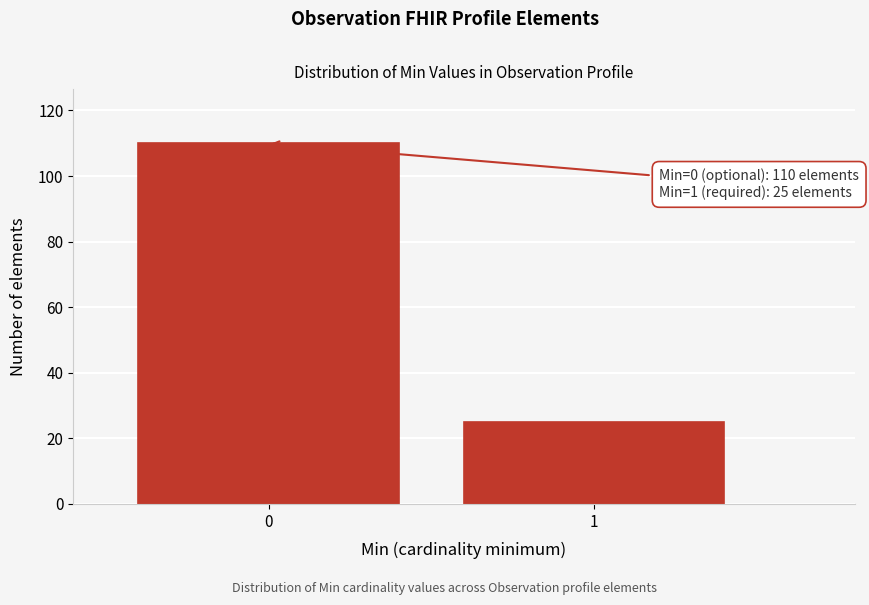

Reading right to left, extract all data points from this chart.

25	110